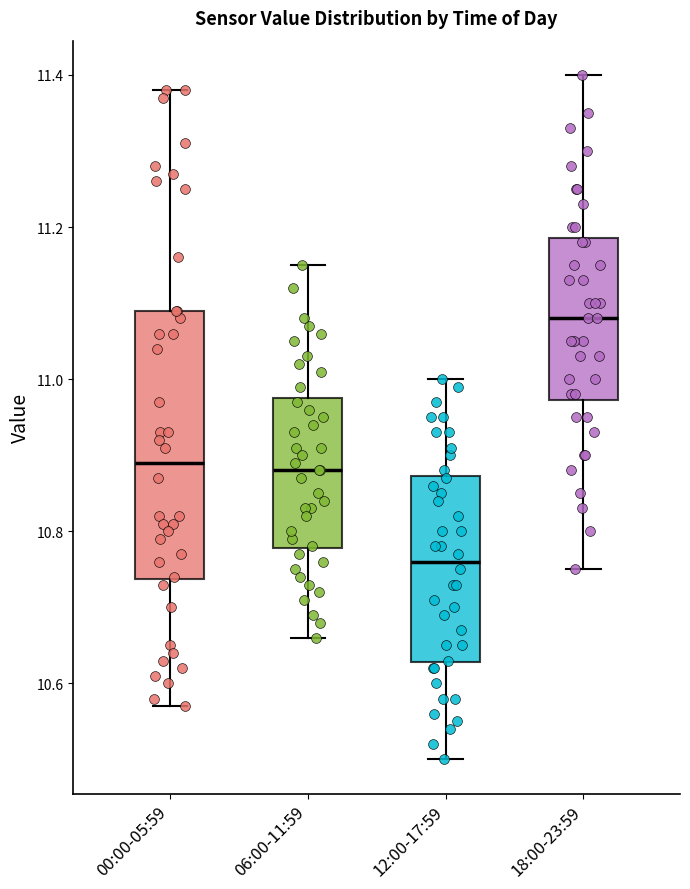

Comparing the boxes themselves (not the whiskers), which one is the tallest?

00:00-05:59